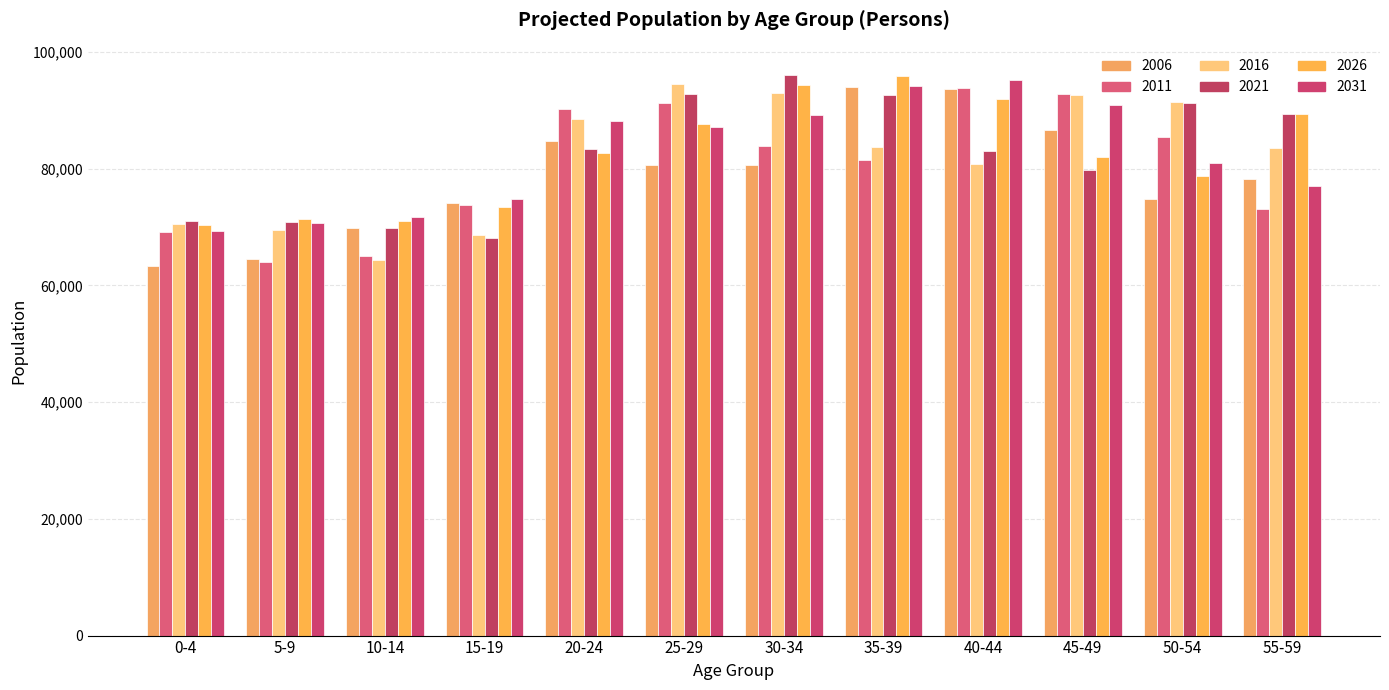

The 2011 series shows 131047 at 40-44. True or false?

False